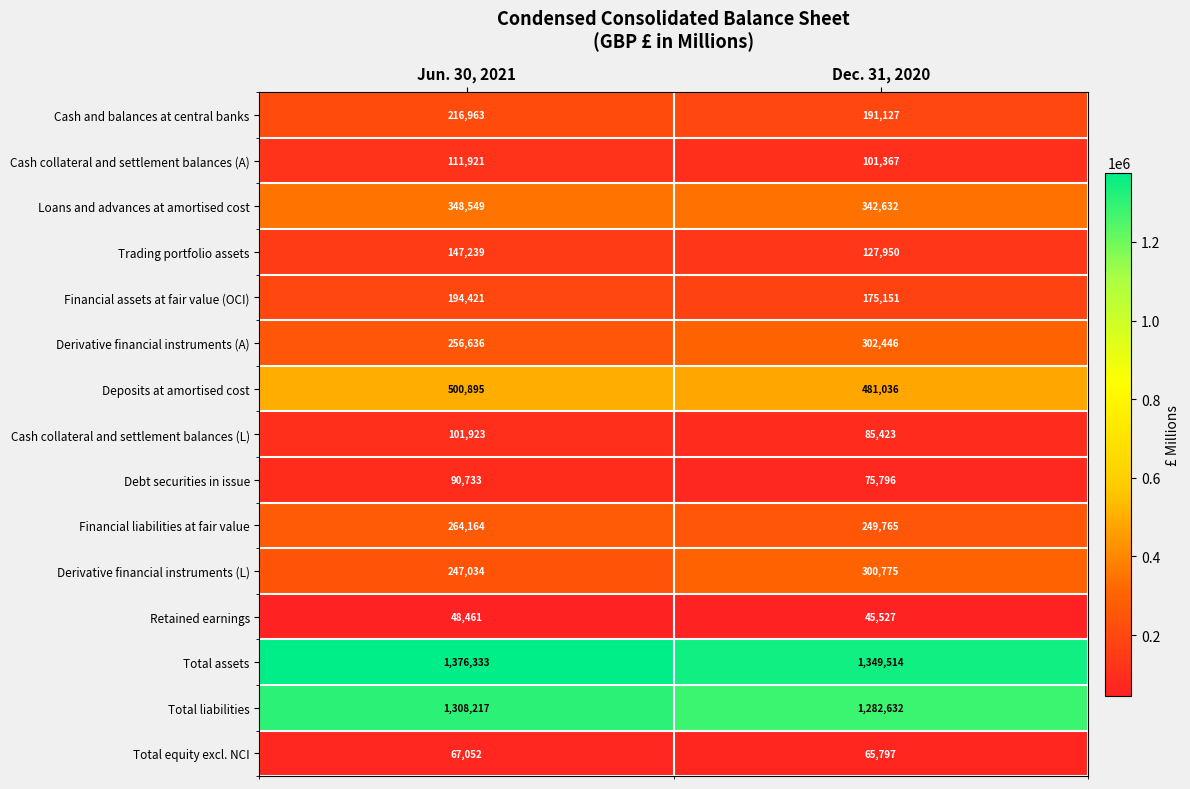

At which category is the sum across all series the highest?

Jun. 30, 2021